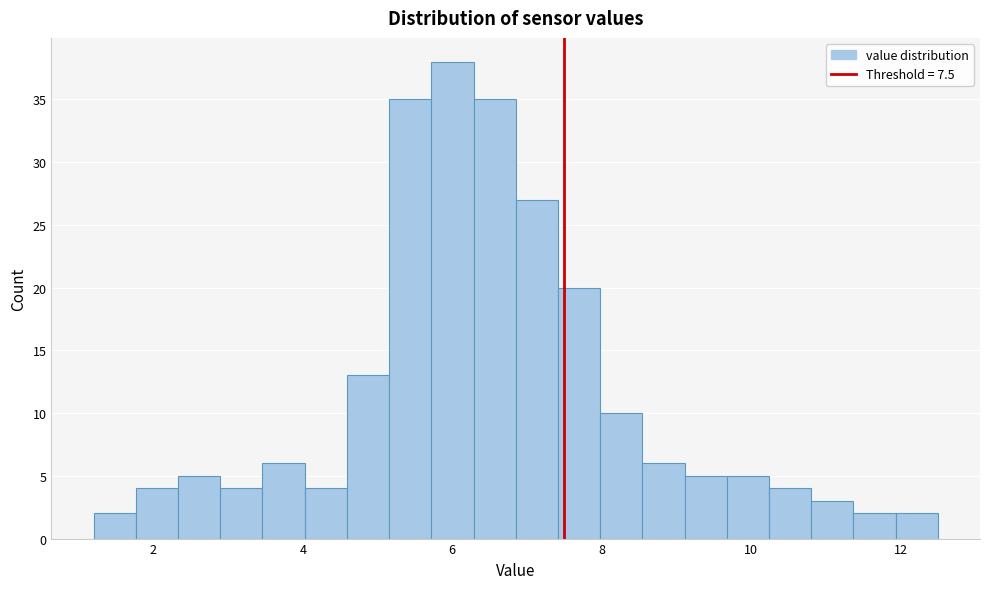

Read against the x-axis, roughly where is the centre of the tallest bar?

6.0